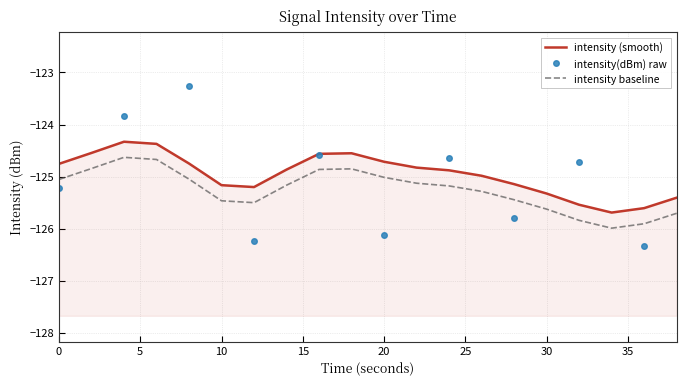

What is the sum of all values?

-2499.2